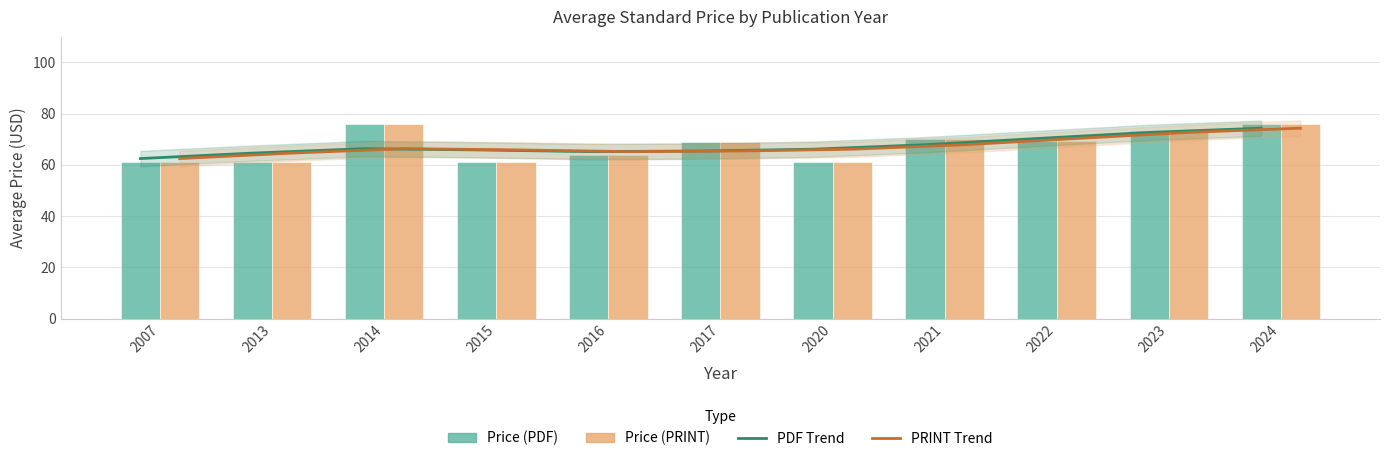

How many groups of bars are there?

11